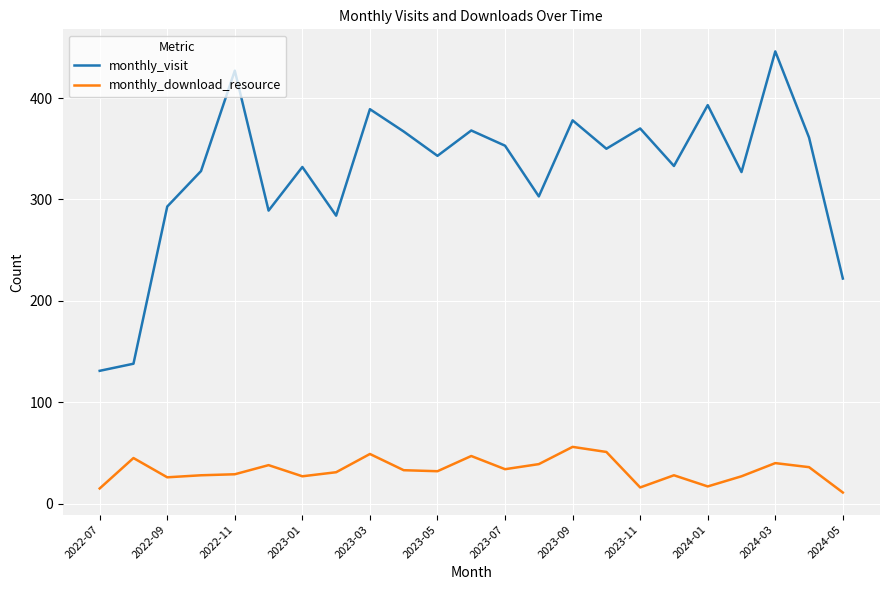

True or false: monthly_download_resource and monthly_visit cross at least once.

False